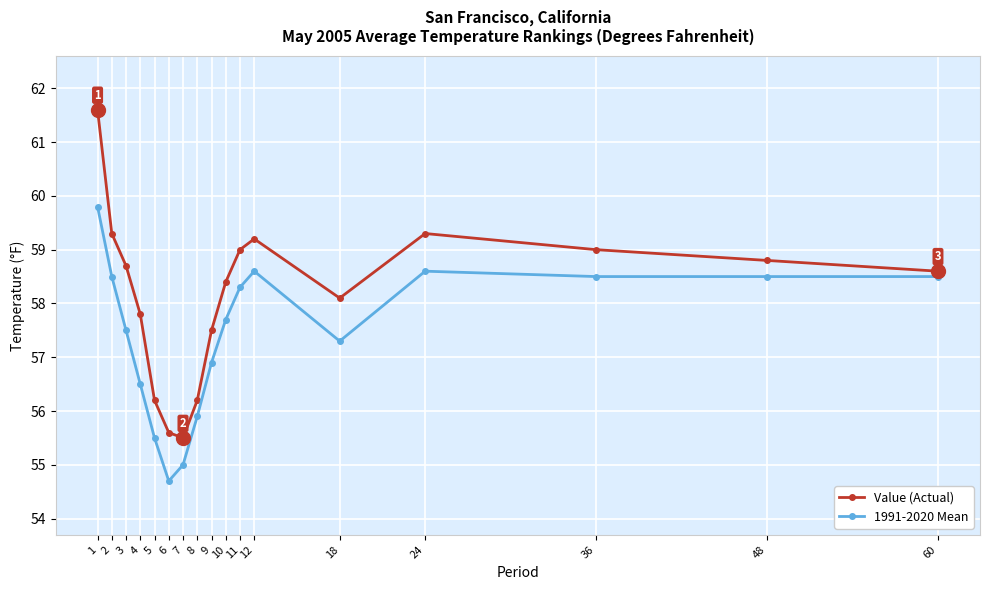

Where is the first local minimum for 1991-2020 Mean?

6